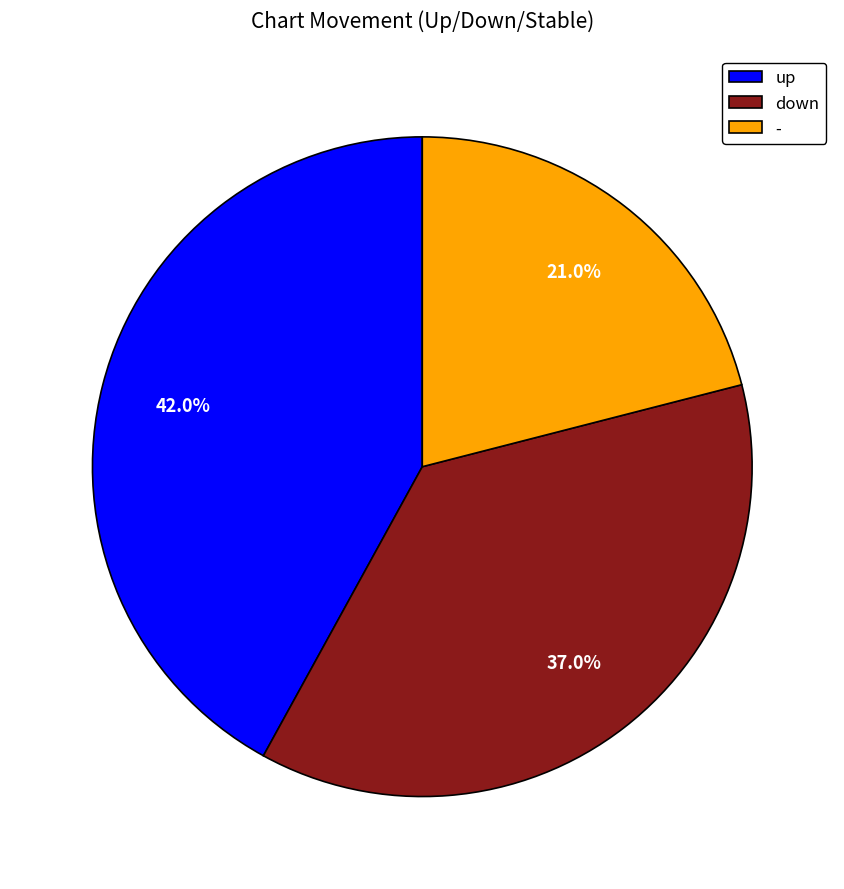

How much of the chart is everything except down?

63.0%